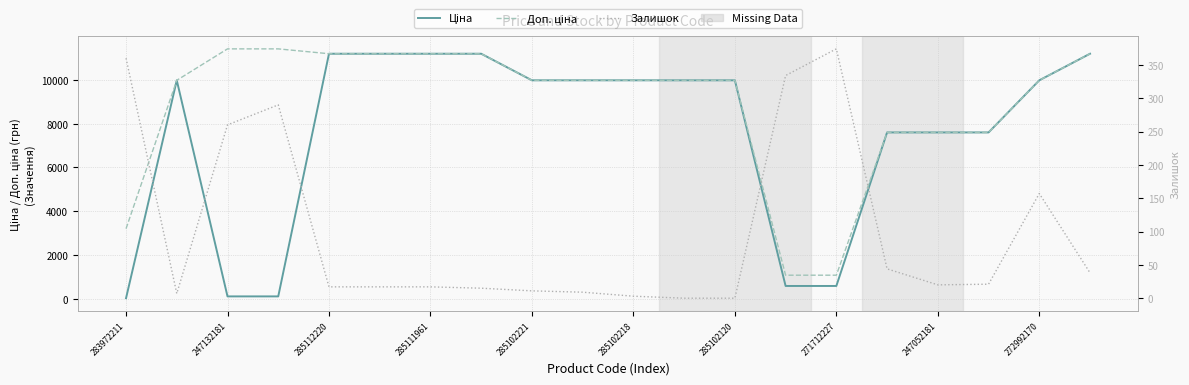

Which series ends up on top after the final intersection of Залишок and Ціна?

Ціна